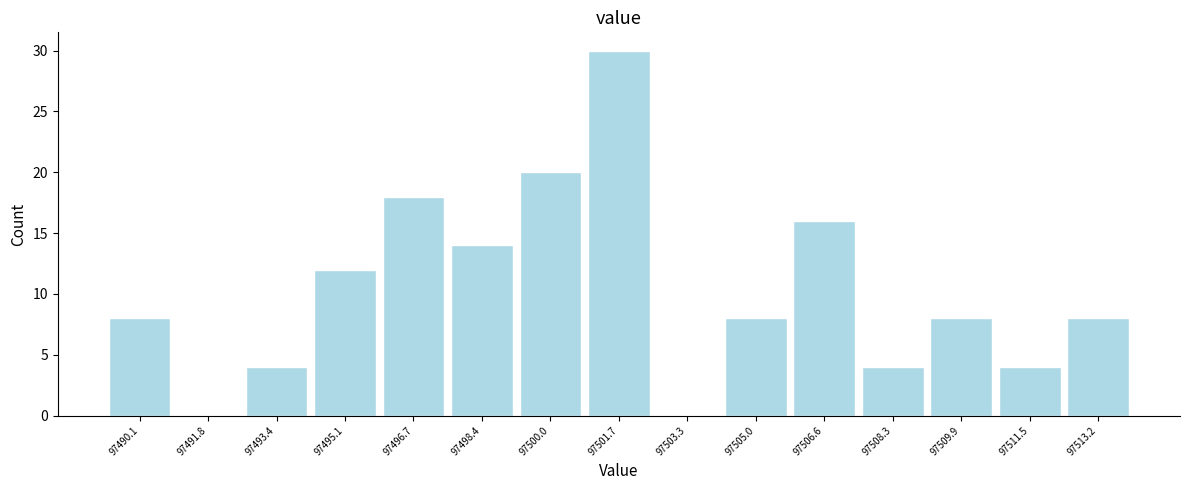

Reading right to left, transcribe all the data shown in this chart.

97513.2=8	97511.5=4	97509.9=8	97508.3=4	97506.6=16	97505.0=8	97503.3=0	97501.7=30	97500.0=20	97498.4=14	97496.7=18	97495.1=12	97493.4=4	97491.8=0	97490.1=8